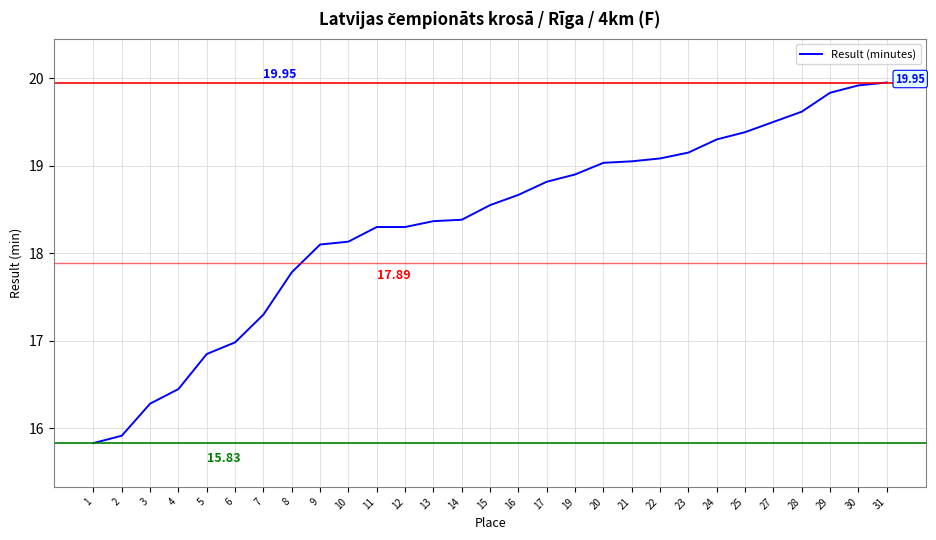

At which label does the data first exceed 18?

9